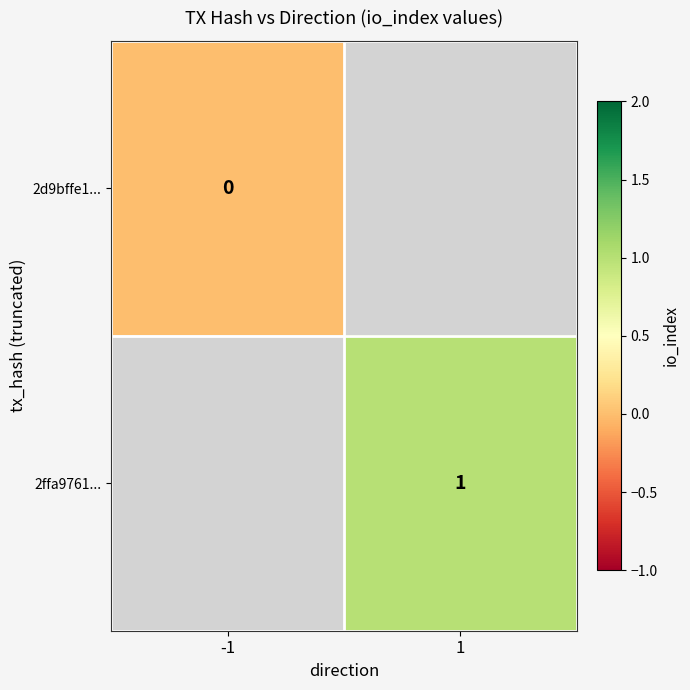

Which label corresponds to the smallest value in the chart?

-1